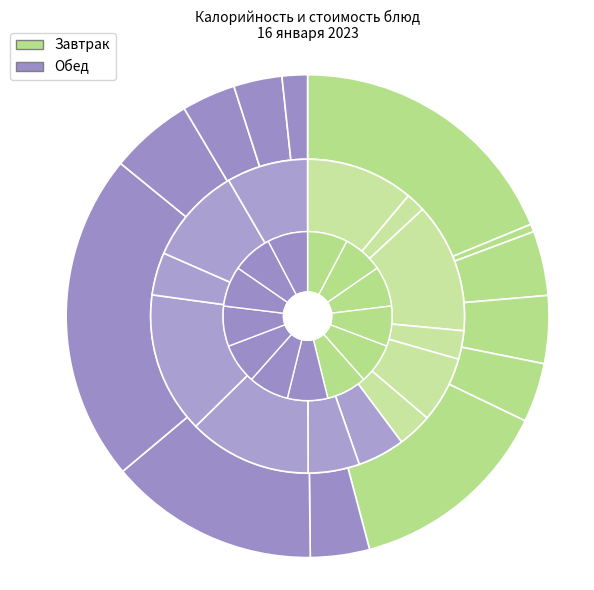

To the nearest percent, what percentage of the pie is хлеб пшеничный?

3%